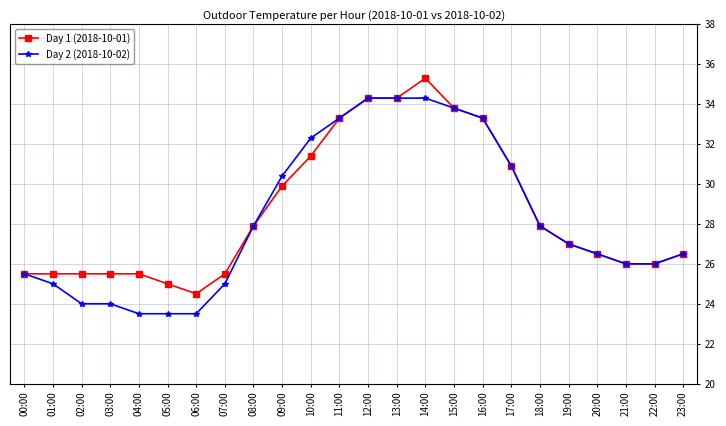

What is the label of the 18th point from the right?

06:00